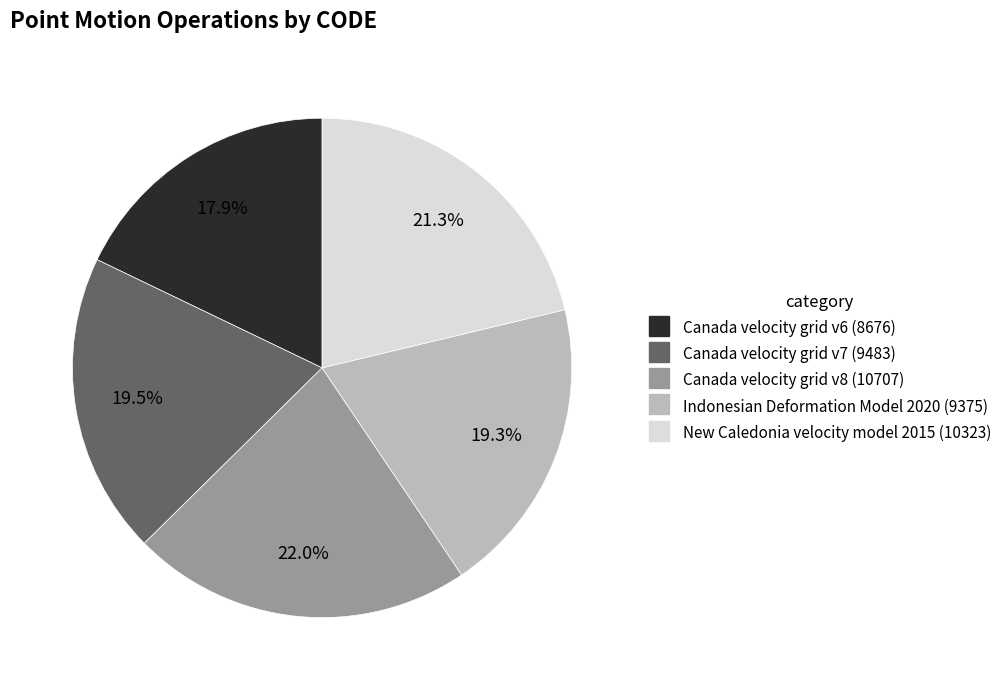

Is it true that Indonesian Deformation Model 2020 is 6% of the pie?

False